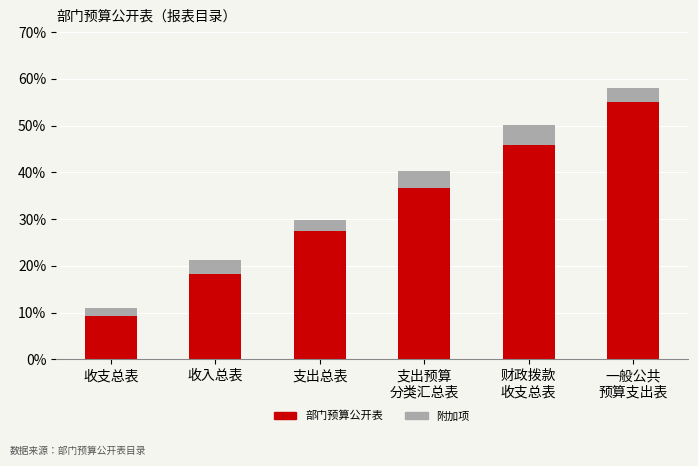

The 部门预算公开表 series shows 4.1 at 收支总表. True or false?

False